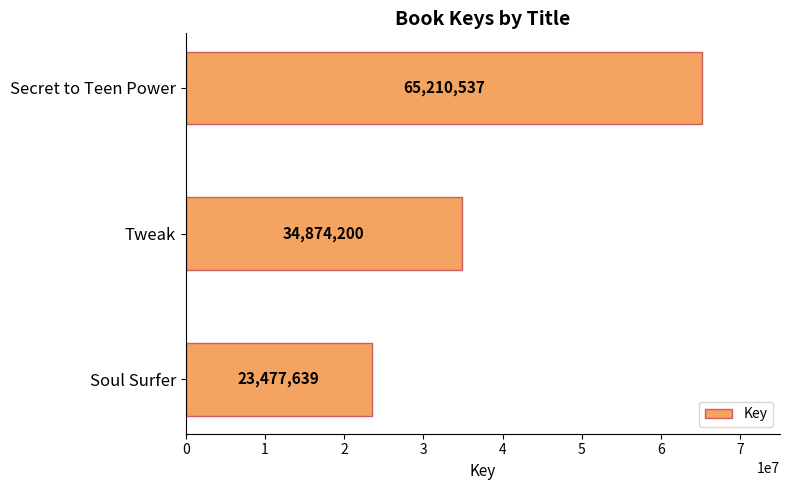

How many bars are there in total?

3